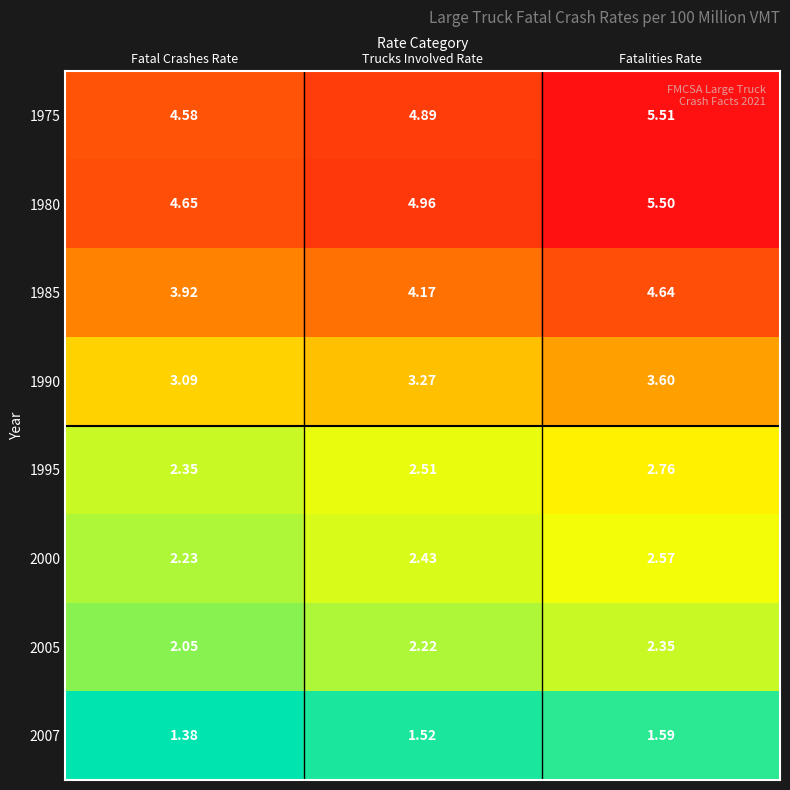

At which label is 2005 closest to 2?

Fatal Crashes Rate